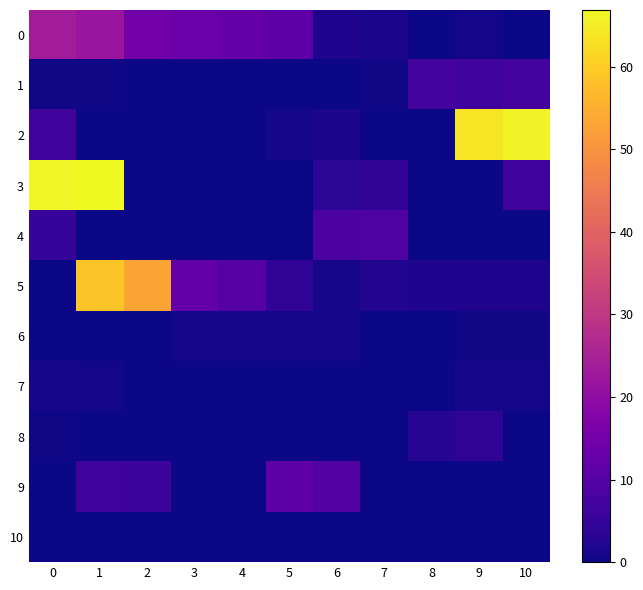

Between 5 and 10, which series saw the biggest shift?

2